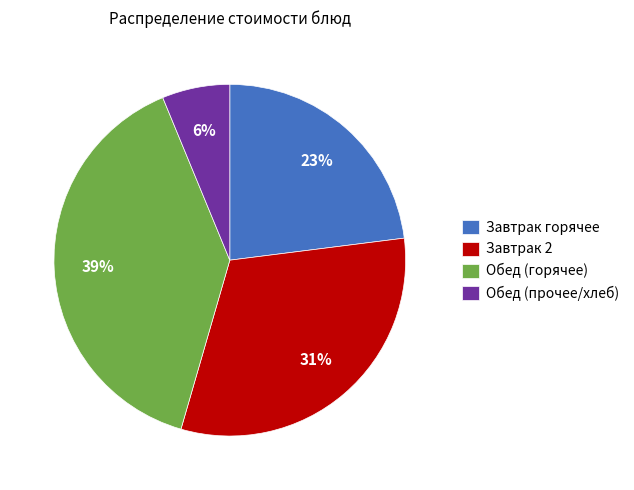

Between Обед (горячее) and Завтрак 2, which is larger?

Обед (горячее)